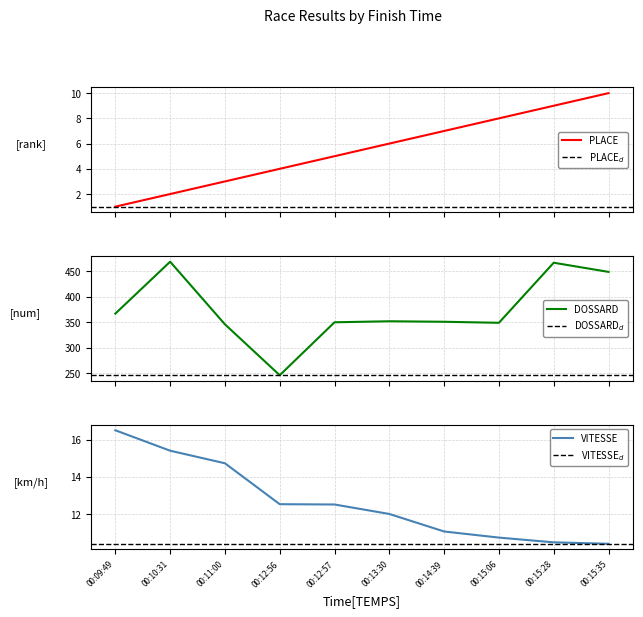

What is the average value of the VITESSE series?

12.6